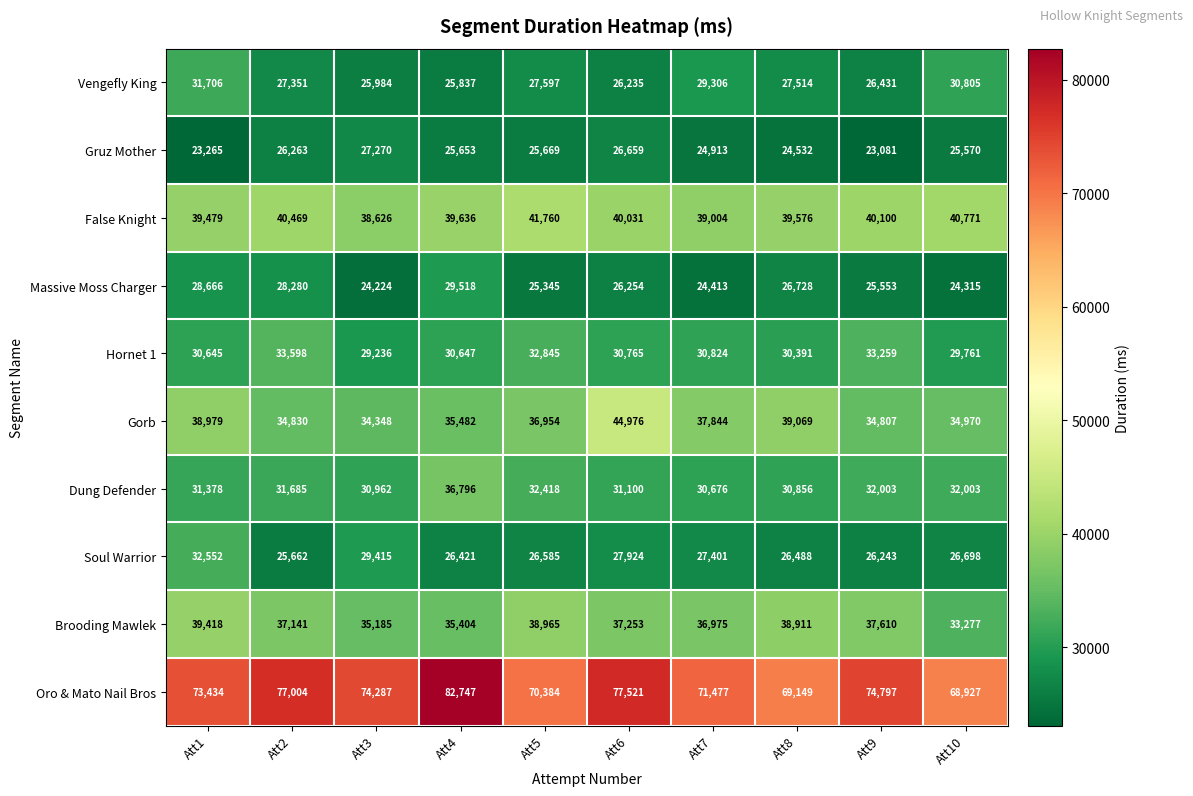

Between Att5 and Att8, which series saw the biggest shift?

Hornet 1